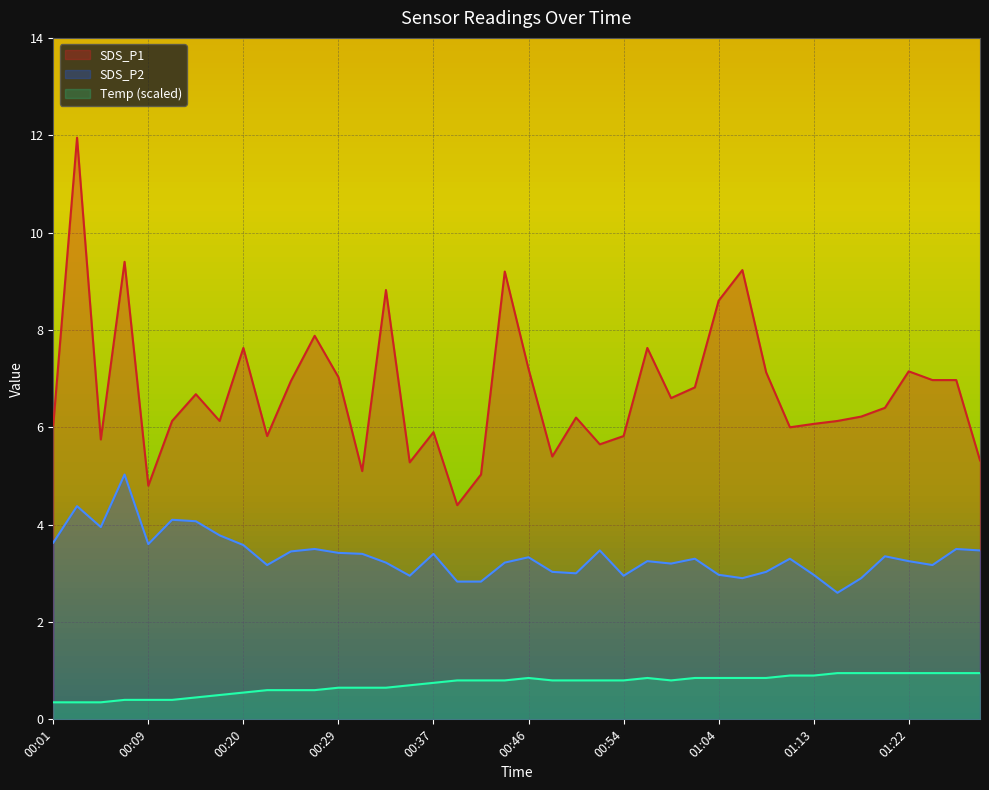

How many categories are shown in the chart?

40